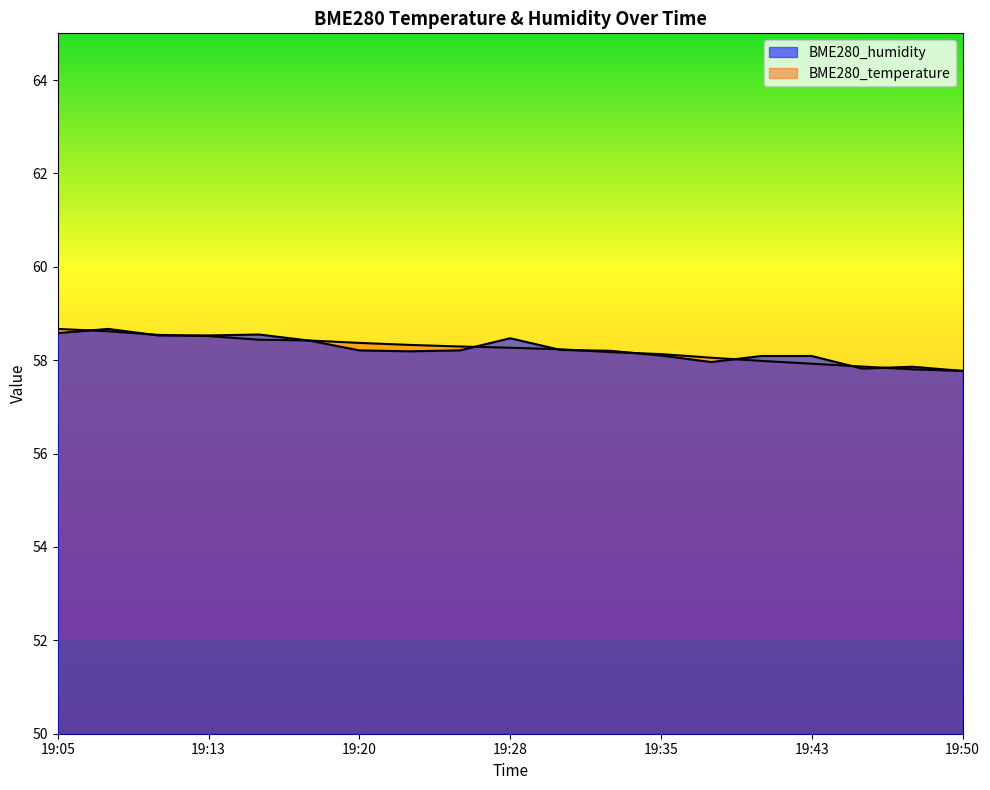

Does the chart display data point markers on the line(s)?

No